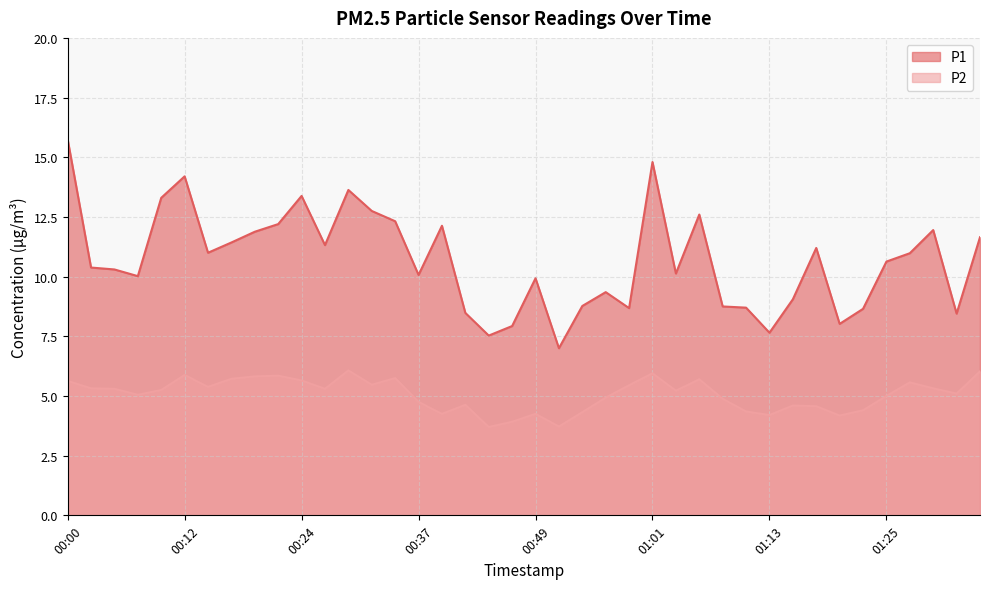

The P2 series shows 6.0 at 01:35. True or false?

True